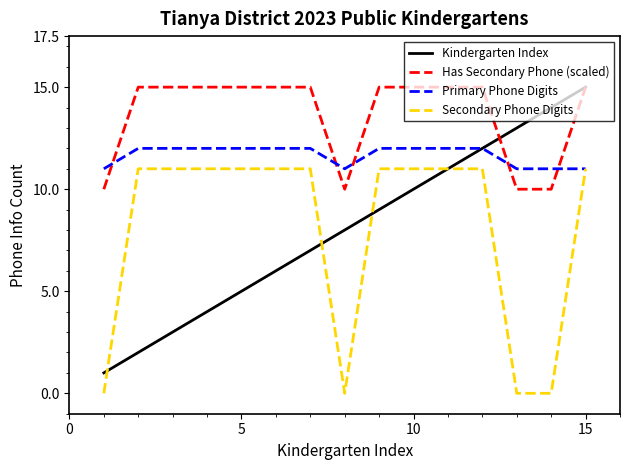

Which series has the largest total across all categories?

Has Secondary Phone (scaled)